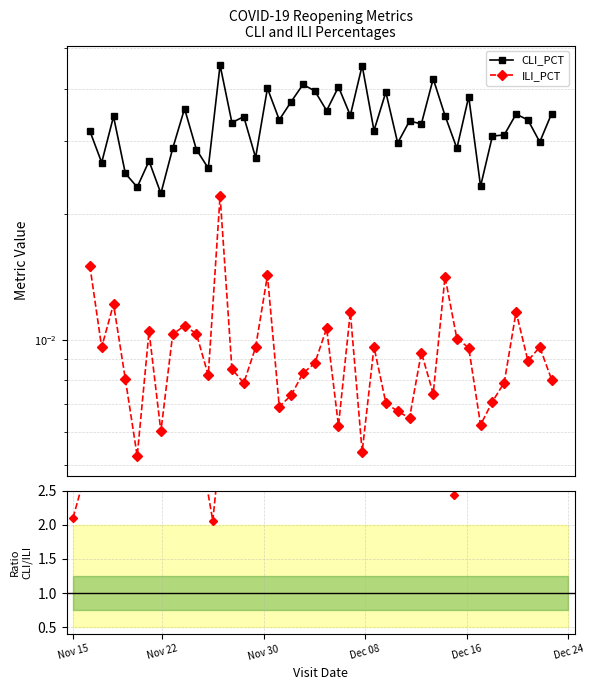

What is the sum of all CLI/ILI ratio values?

153.2